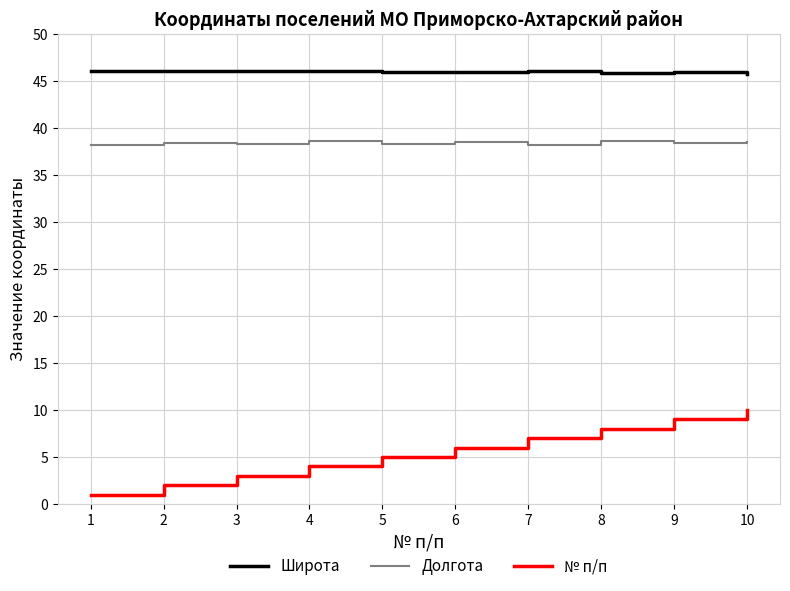

What is the smallest value displayed?

1.0